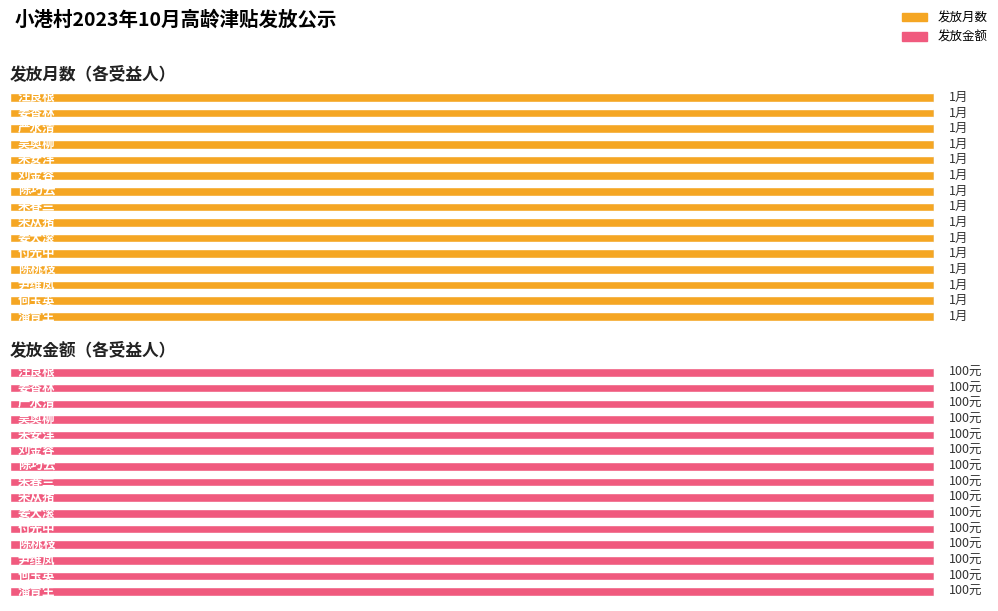

Count the number of data series in this chart.

2